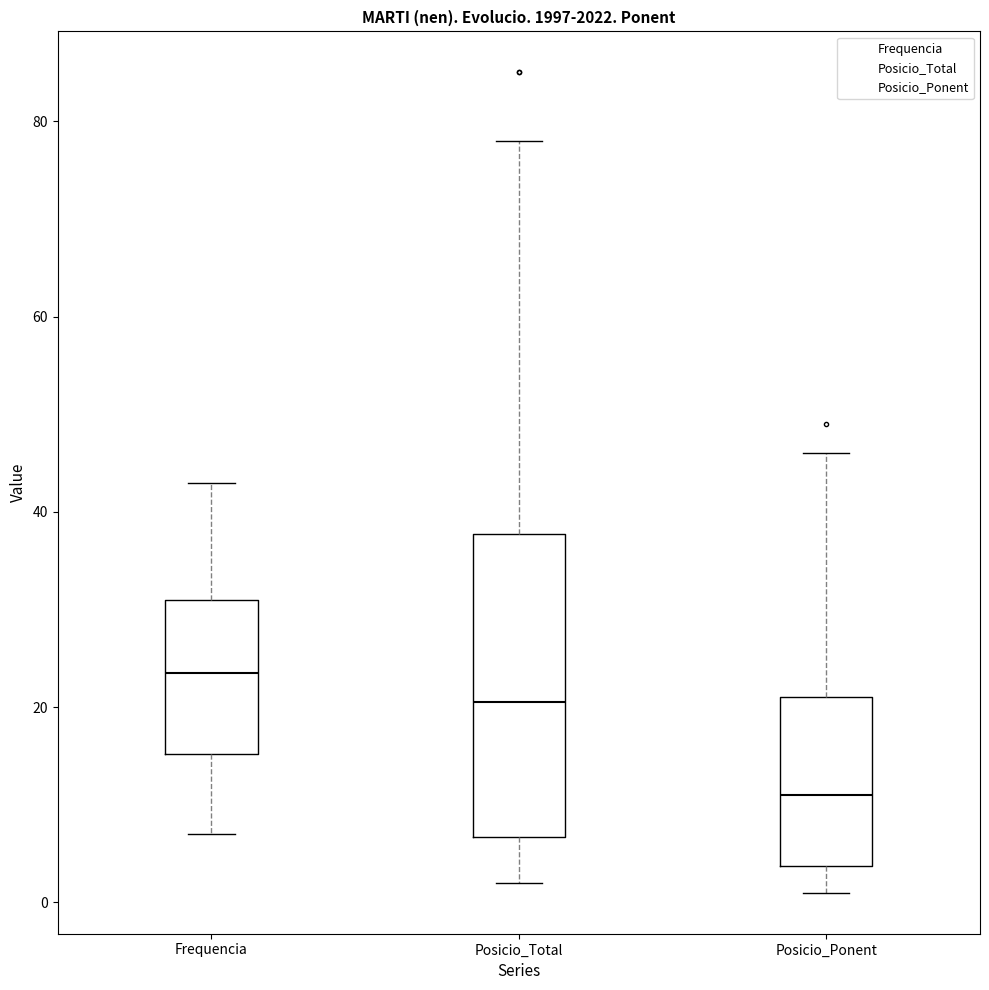

Where does the lower whisker of the box for Posicio_Ponent end on the y-axis? The values are not printed on the chart, so give them approximately, as read against the axis.

2